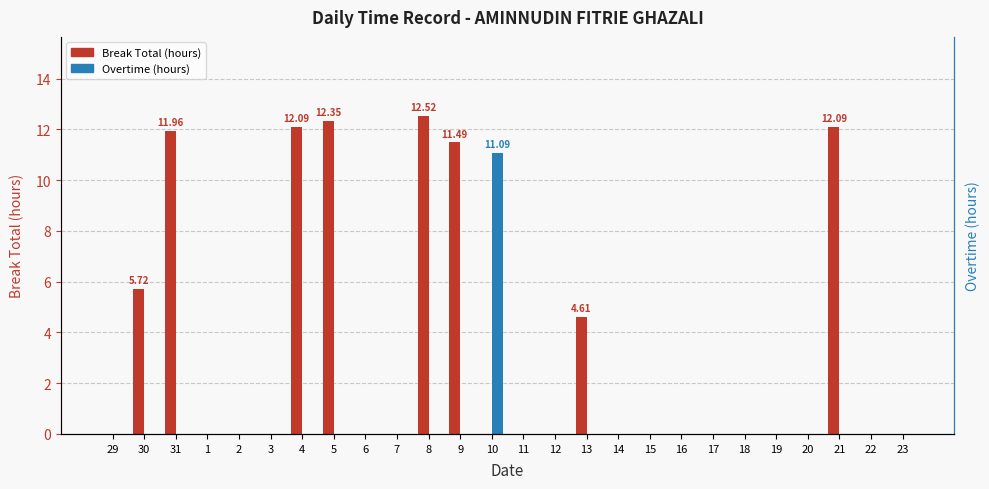

Reading left to right, transcribe all the data shown in this chart.

Break Total (hours): 29=0.0	30=5.7	31=12.0	1=0.0	2=0.0	3=0.0	4=12.1	5=12.3	6=0.0	7=0.0	8=12.5	9=11.5	10=0.0	11=0.0	12=0.0	13=4.6	14=0.0	15=0.0	16=0.0	17=0.0	18=0.0	19=0.0	20=0.0	21=12.1	22=0.0	23=0.0
Overtime (hours): 29=0.0	30=0.0	31=0.0	1=0.0	2=0.0	3=0.0	4=0.0	5=0.0	6=0.0	7=0.0	8=0.0	9=0.0	10=11.1	11=0.0	12=0.0	13=0.0	14=0.0	15=0.0	16=0.0	17=0.0	18=0.0	19=0.0	20=0.0	21=0.0	22=0.0	23=0.0